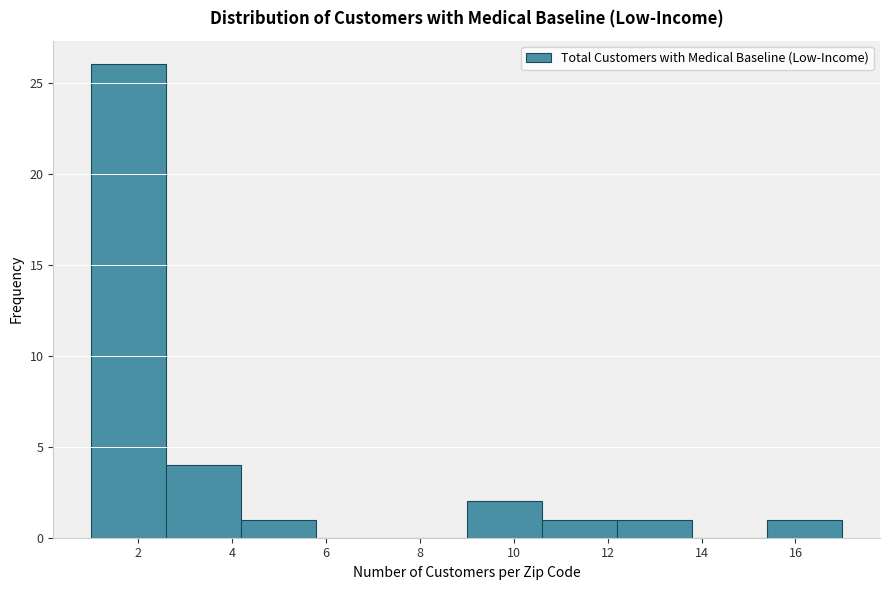

Reading left to right, transcribe this chart: for each bar, give the range it covers on the x-axis and its height. The values are not printed on the chart, so give them approximately, as read against the axis.

1.0 to 2.6: 26
2.6 to 4.2: 4
4.2 to 5.8: 1
5.8 to 7.4: 0
7.4 to 9.0: 0
9.0 to 10.6: 2
10.6 to 12.2: 1
12.2 to 13.8: 1
13.8 to 15.4: 0
15.4 to 17.0: 1